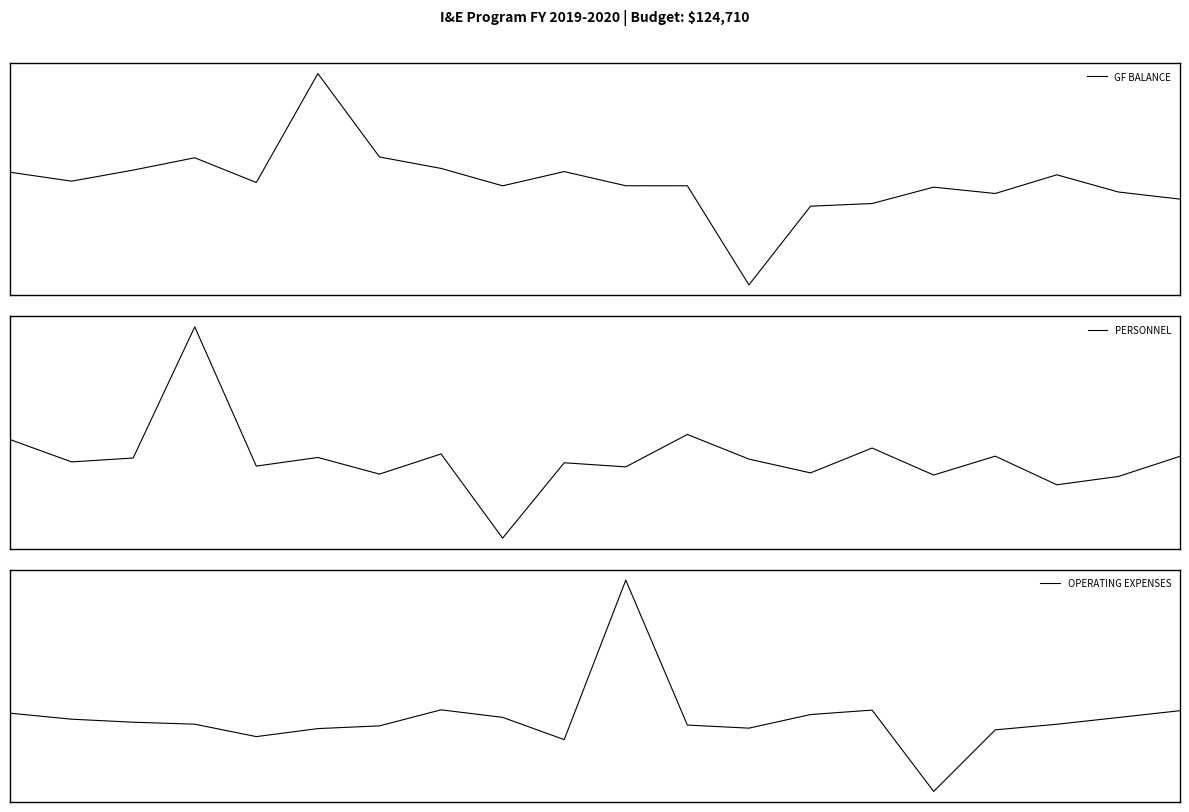

How many lines are shown in the chart?

3